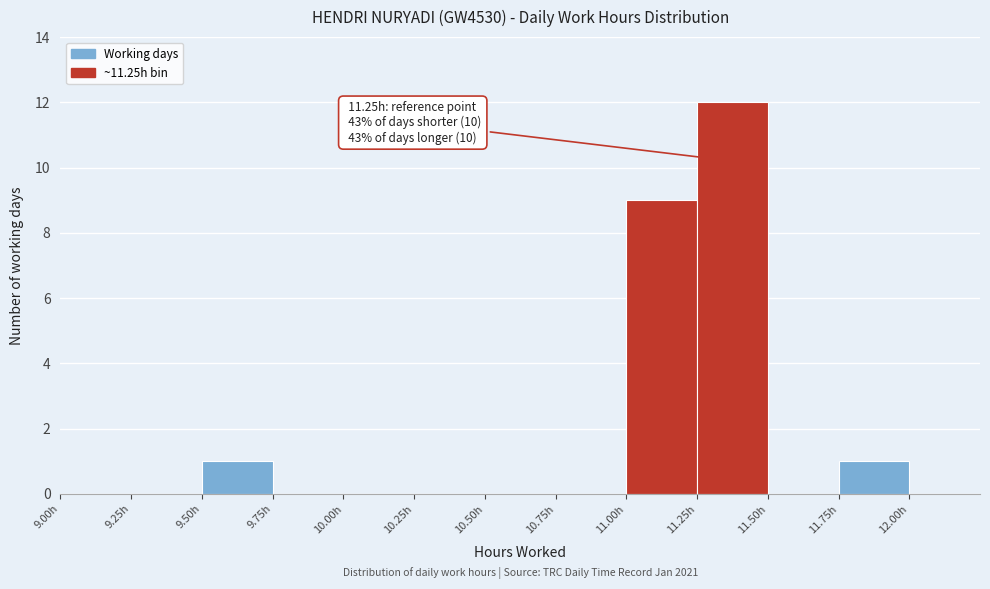

Over which range of the x-axis is the bar tallest?

11.25 to 11.50